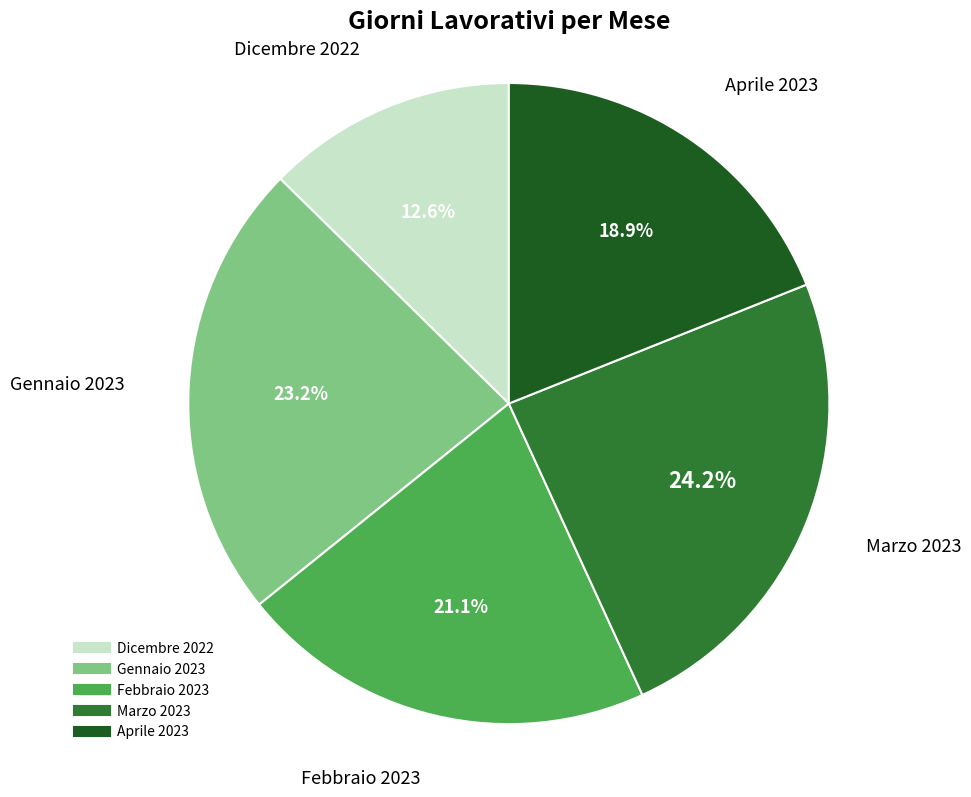

How many segments does this pie chart have?

5